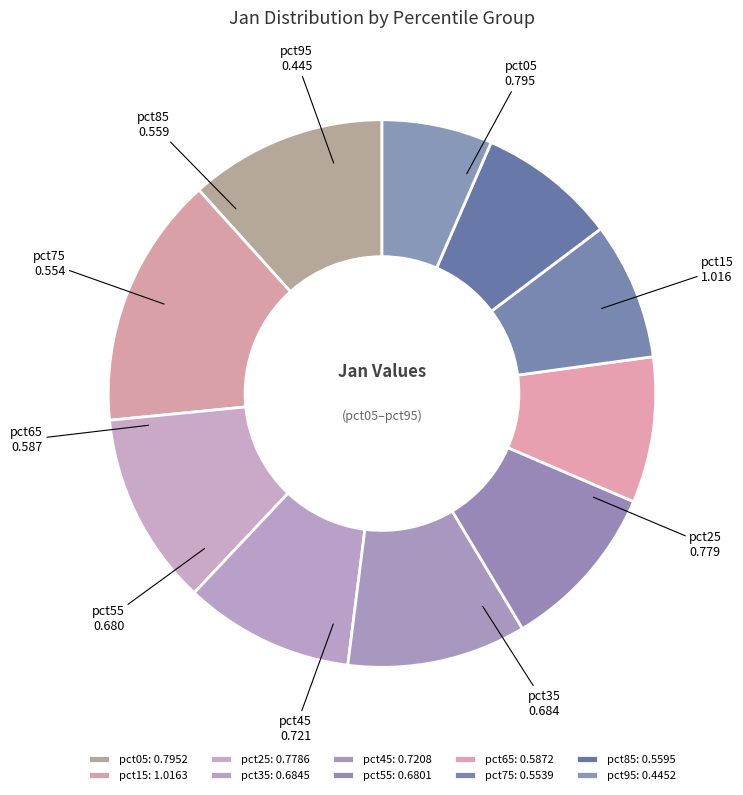

To the nearest percent, what percentage of the pie is pct45?

11%